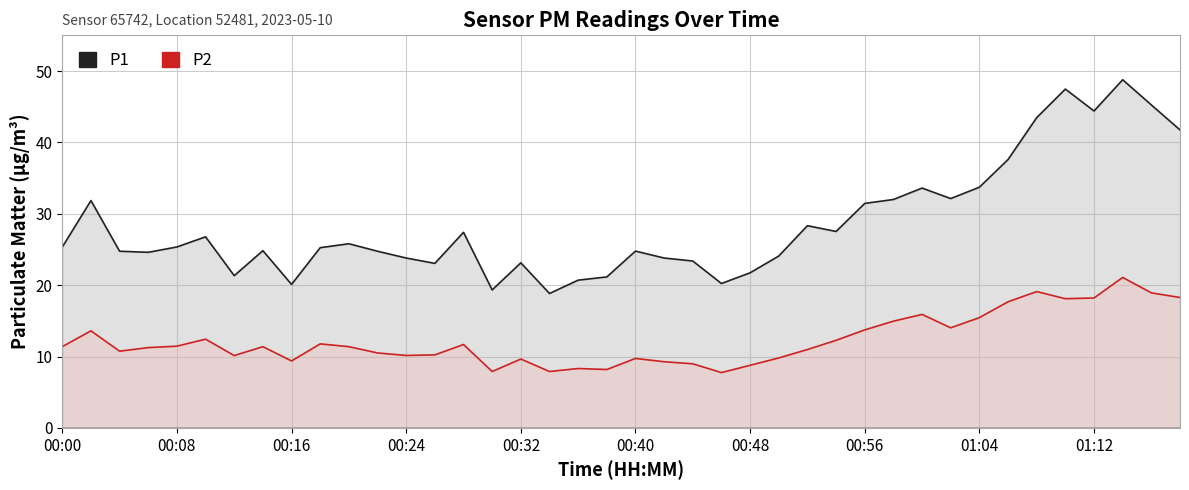

In P1, how many points are lower than both neighbors (excluding endpoints)?

10